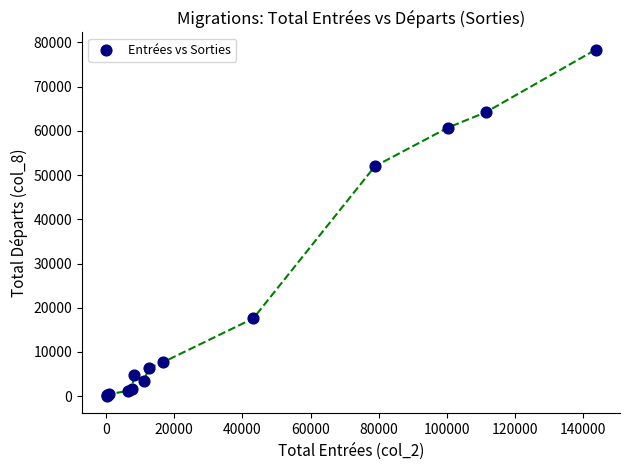

What Y value in the scatter plot is closest to 39182?

51999